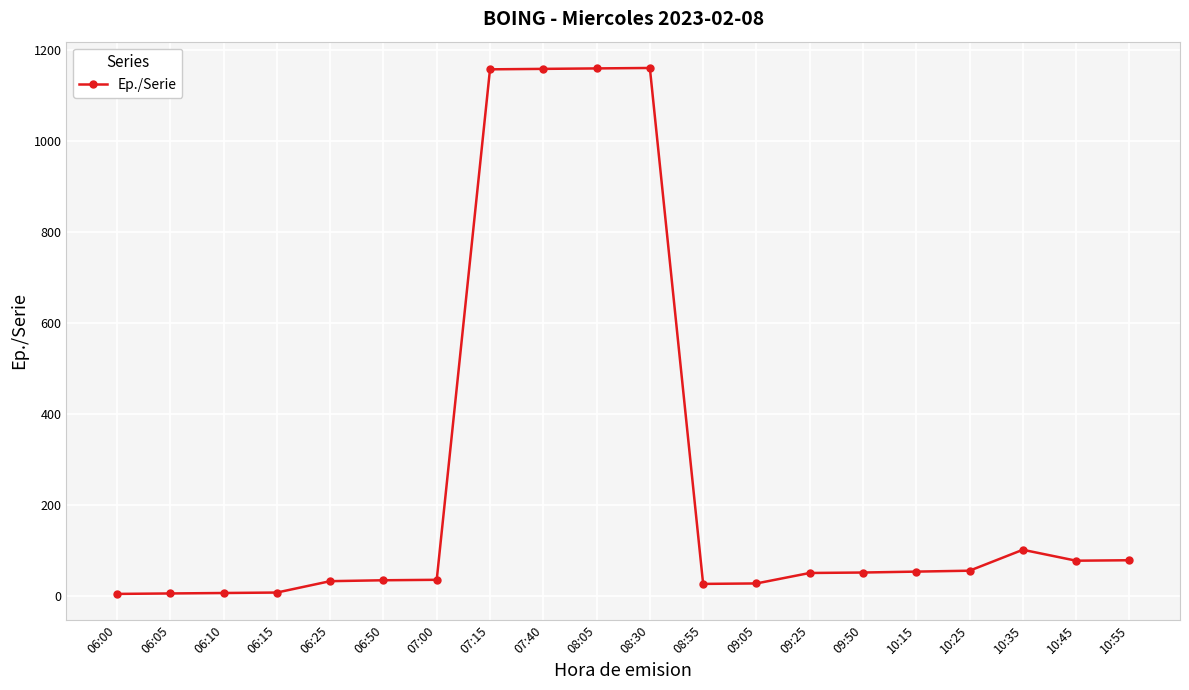

What is the label of the 15th point from the left?

09:50